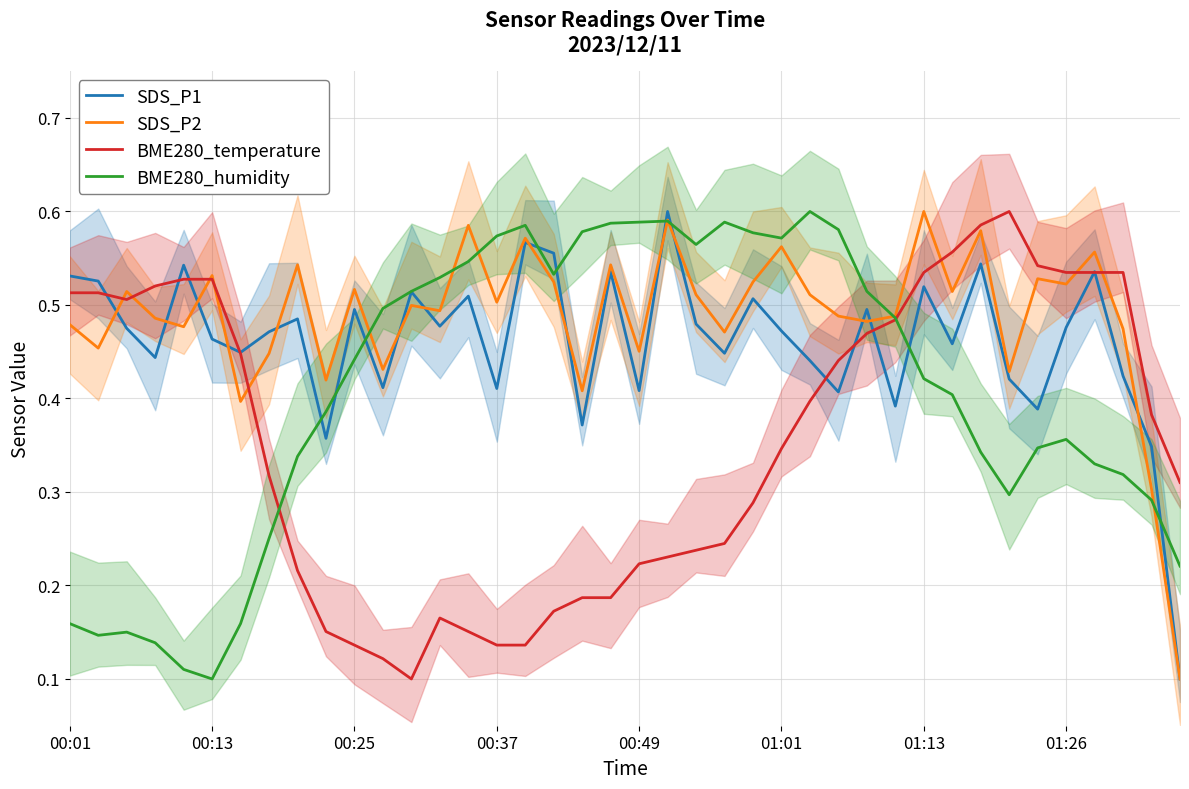

Read the BME280_humidity value at 23.

0.6